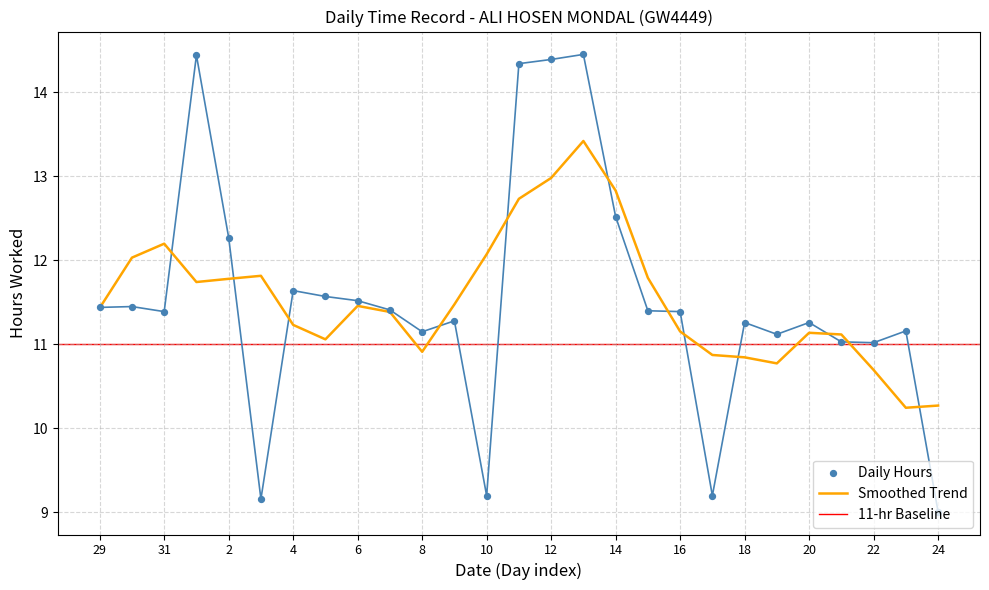

What is the ratio of the value at 3 to the value at 17?

1.0